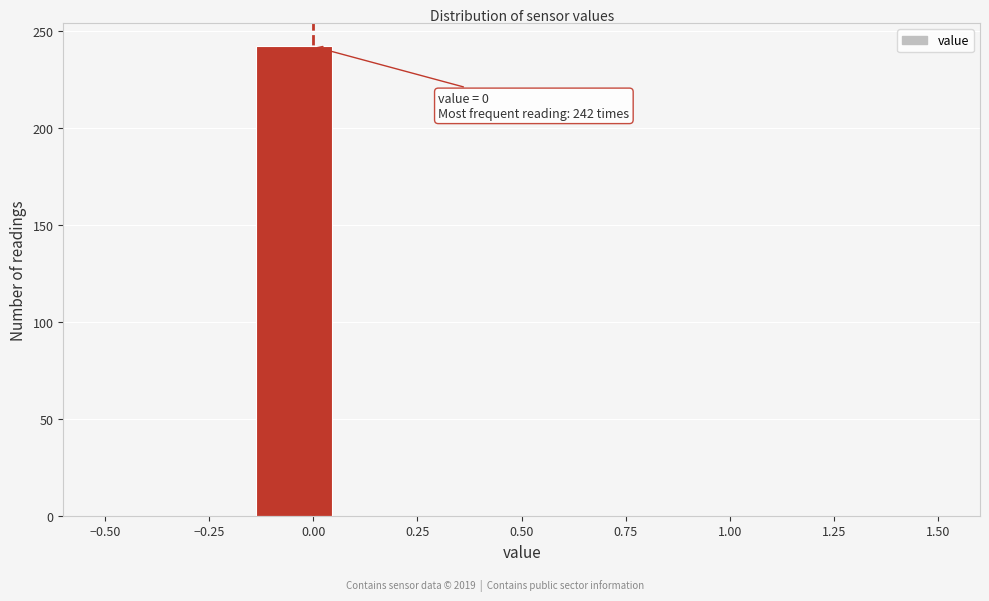

Read against the x-axis, roughly where is the centre of the tallest bar?

-0.05